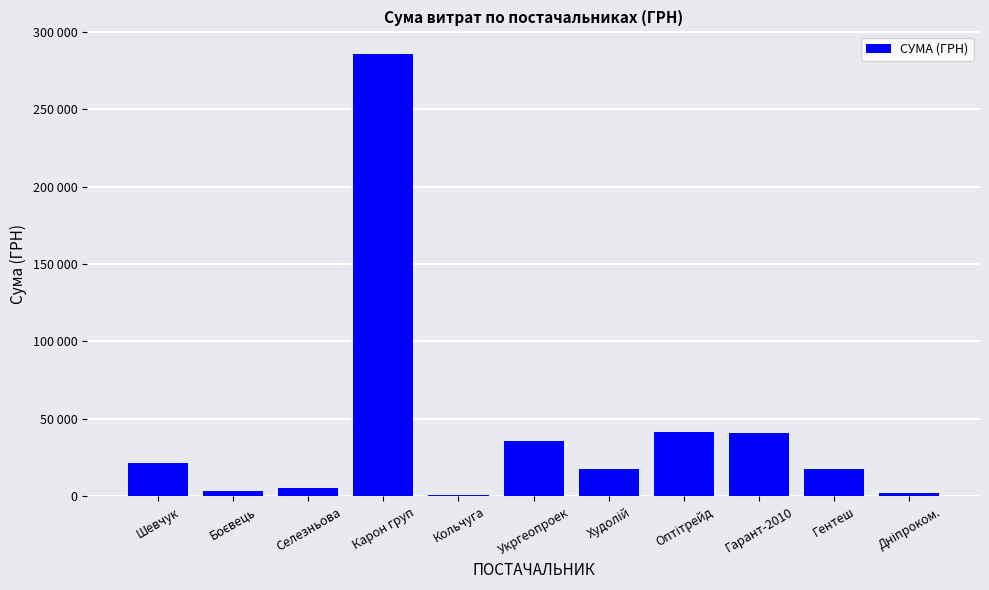

Where does the data first go above 17754?

Шевчук